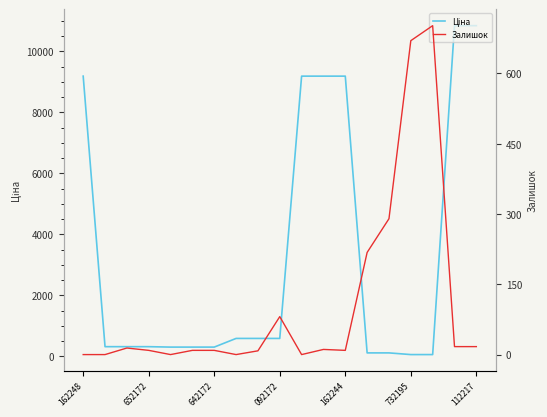

True or false: Ціна has more than 2 interior local peaks.

False